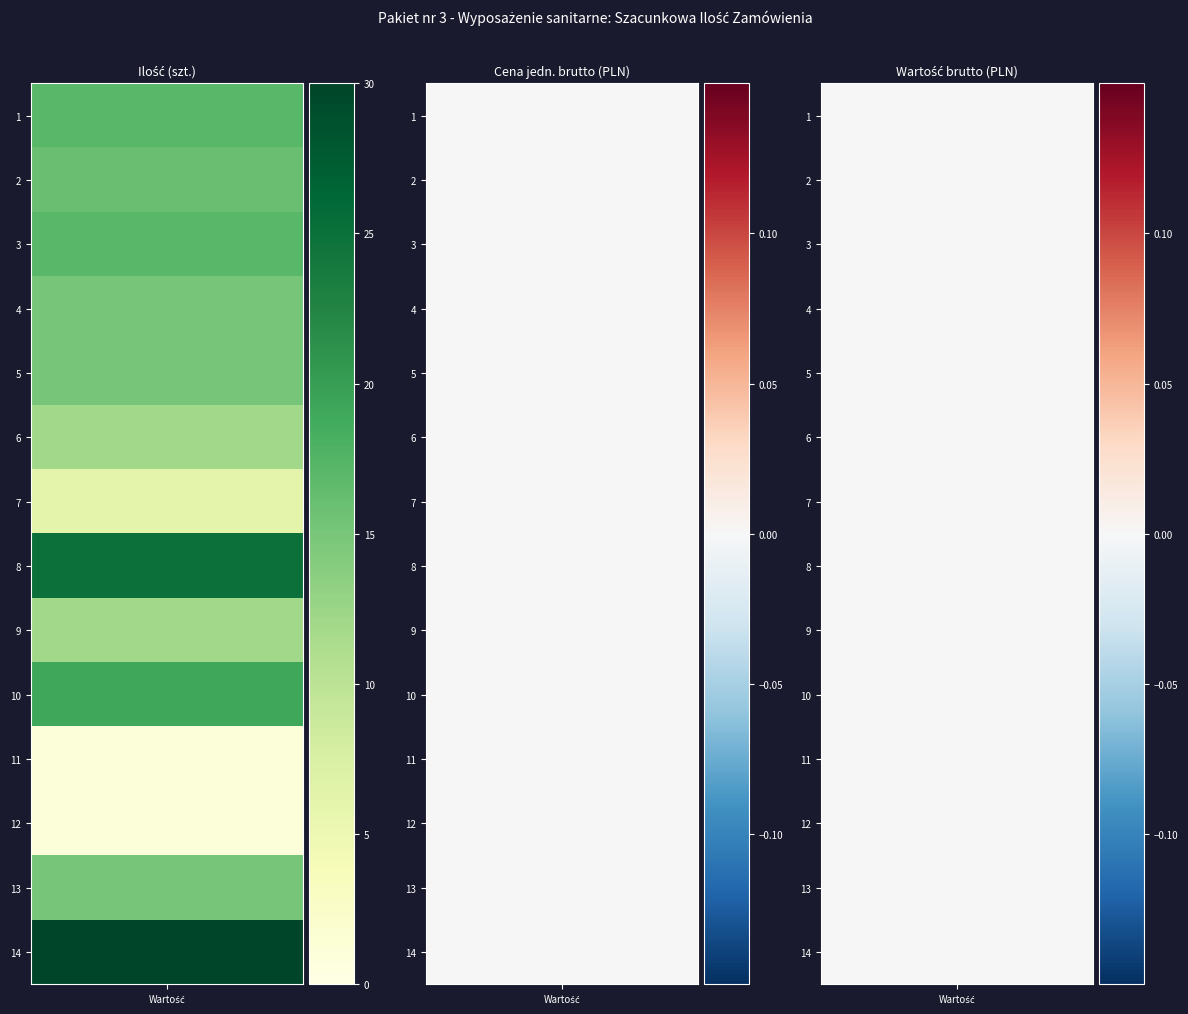

Which series changed the most between 0 and 11?

1